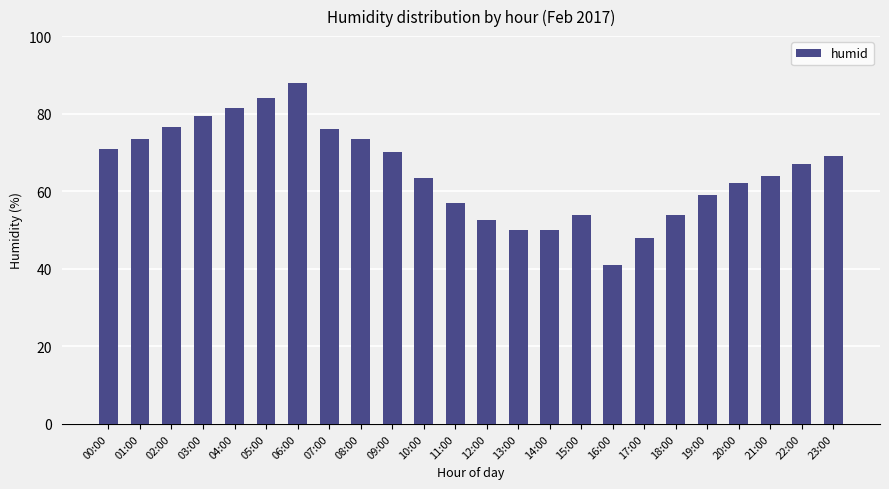

Reading left to right, extract all data points from this chart.

71.0	73.5	76.5	79.5	81.5	84.0	88.0	76.0	73.5	70.0	63.5	57.0	52.5	50.0	50.0	54.0	41.0	48.0	54.0	59.0	62.0	64.0	67.0	69.0